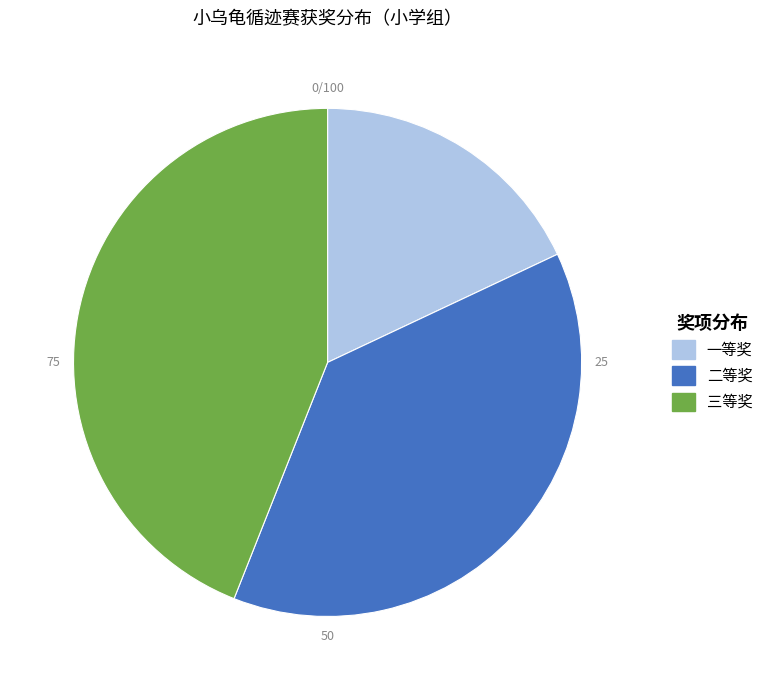

Is the sum of 二等奖 and 三等奖 greater than half?

Yes